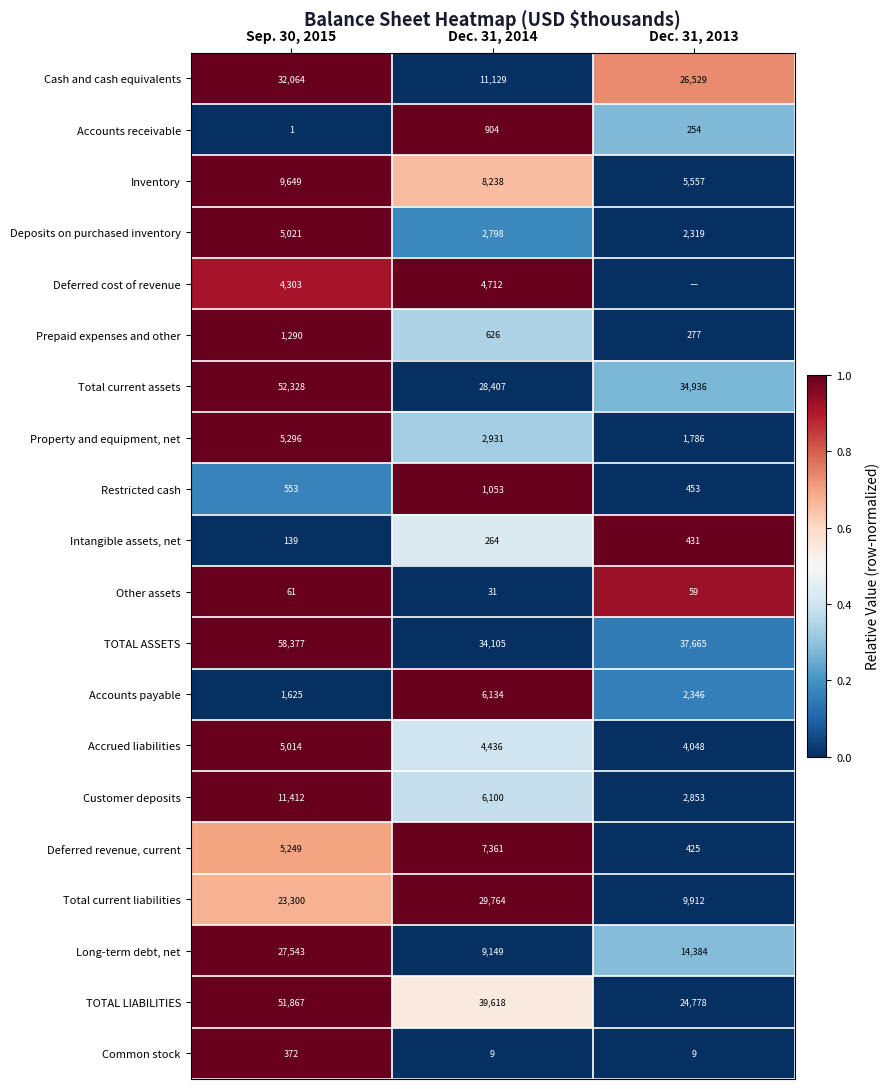

Between Sep. 30, 2015 and Dec. 31, 2014, which series saw the biggest shift?

TOTAL ASSETS